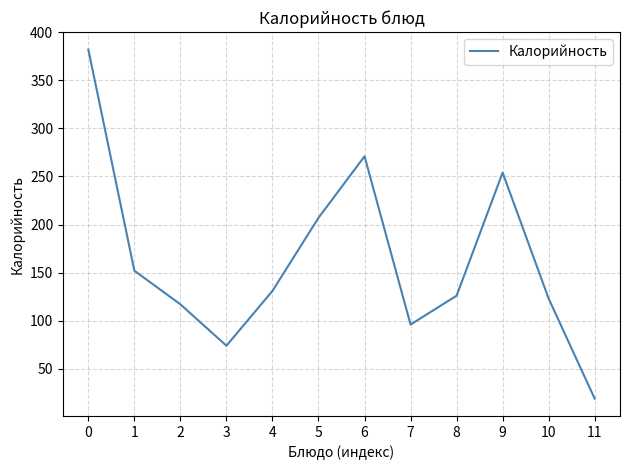

Approximately how many times larger is the value at 7 compared to 3?

1.3